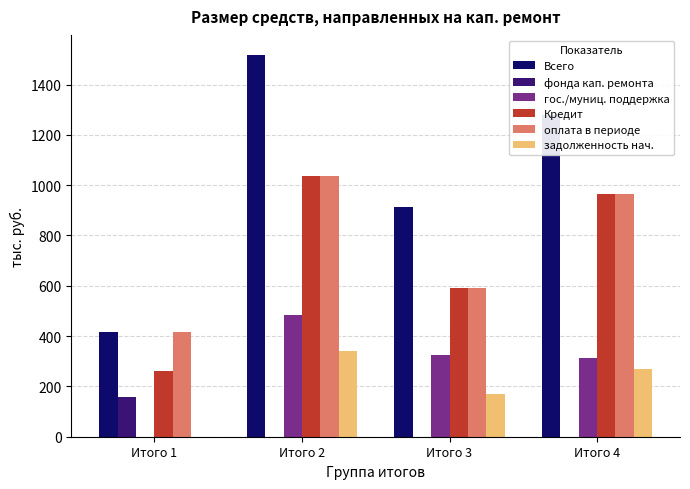

Which series changed the most between Итого 1 and Итого 3?

Всего